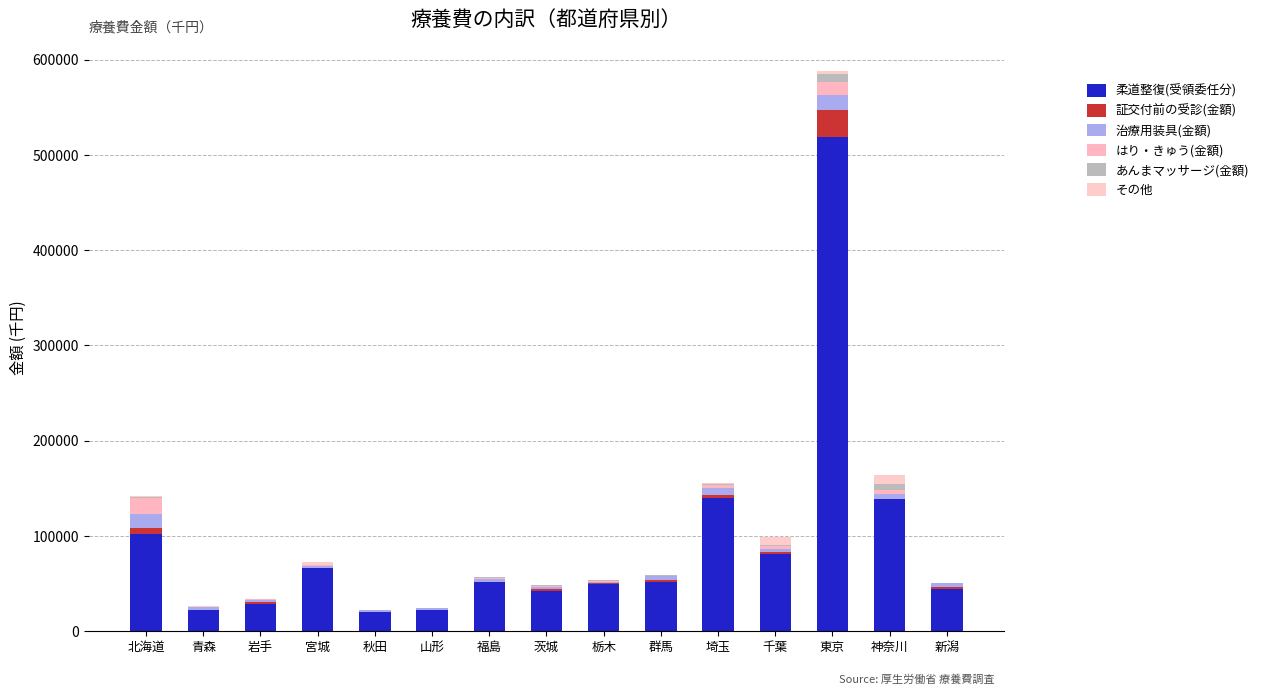

Rank the categories by 柔道整復(受領委任分) value from lowest to highest.

秋田, 山形, 青森, 岩手, 茨城, 新潟, 栃木, 福島, 群馬, 宮城, 千葉, 北海道, 神奈川, 埼玉, 東京